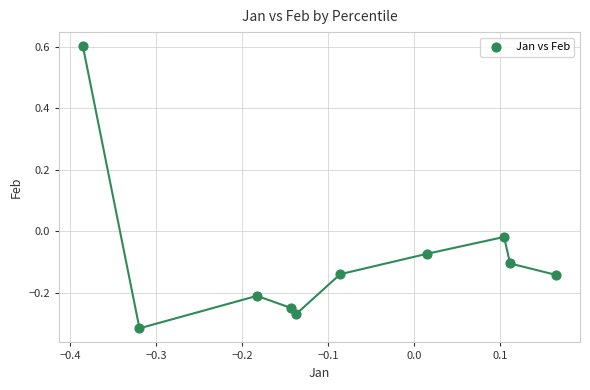

What is the range of Y values (max minus min)?

0.9